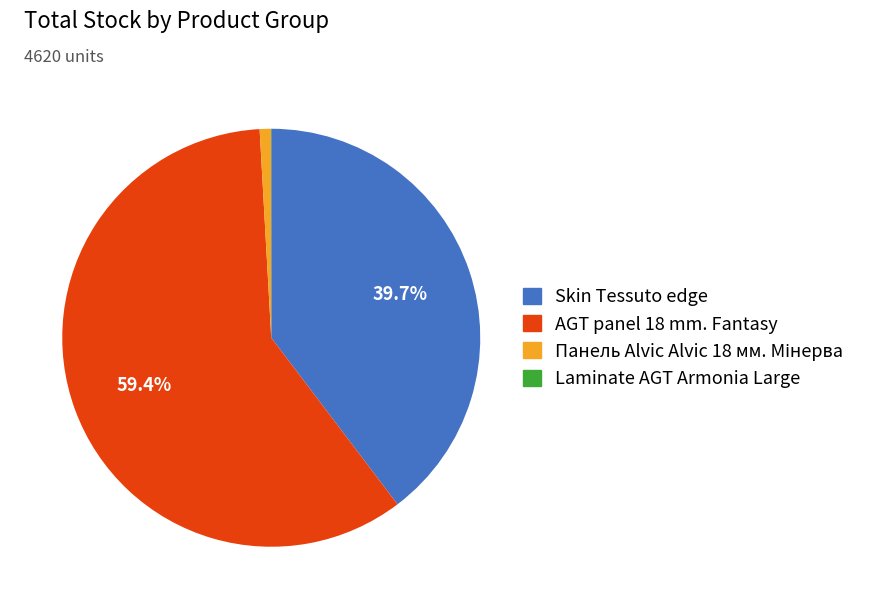

Is there a majority slice in this chart?

Yes